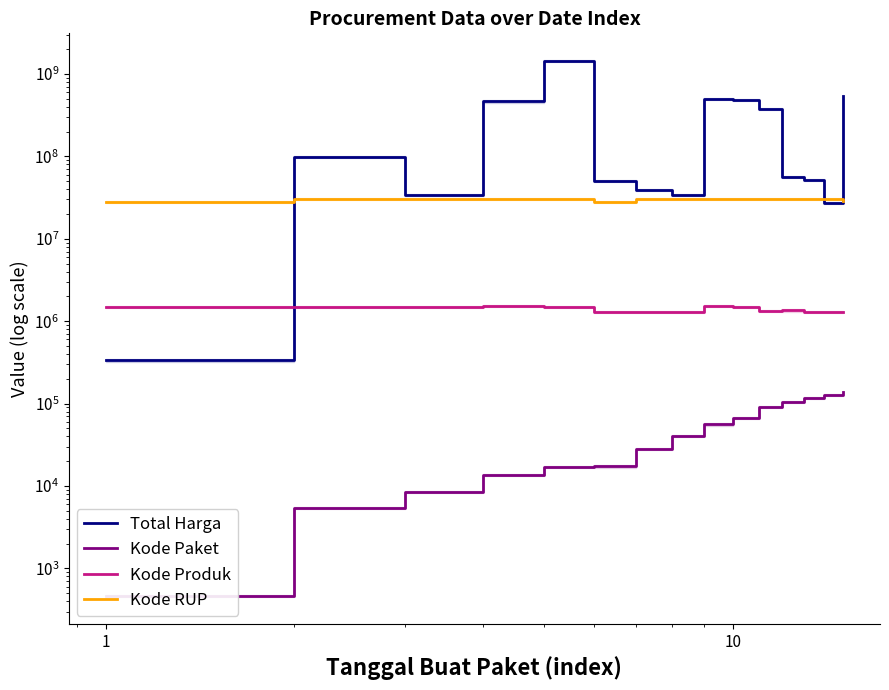

Is this an area chart (filled region under the line)?

No